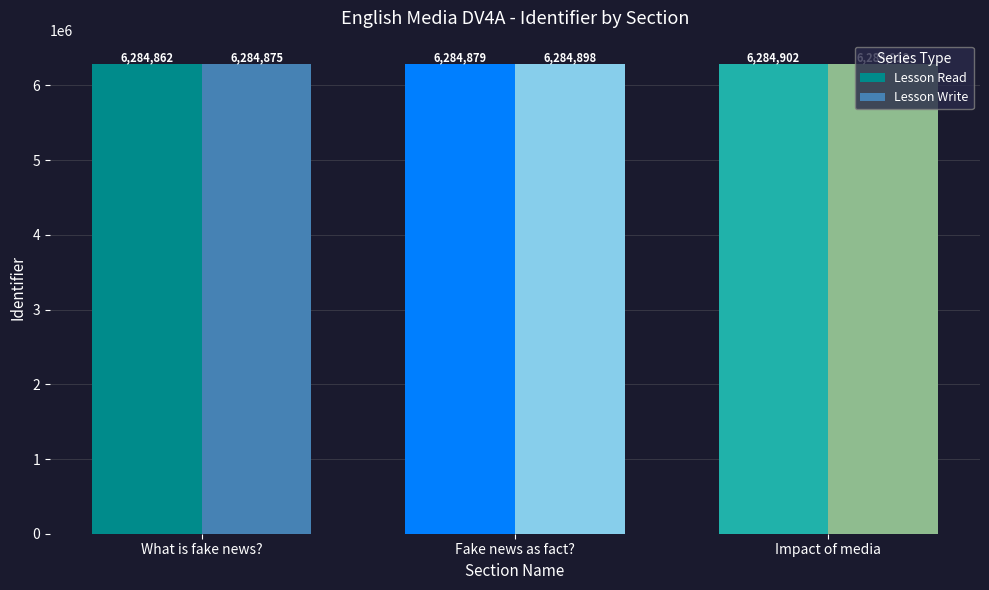

What is the difference between the highest and lowest values at What is fake news??

13